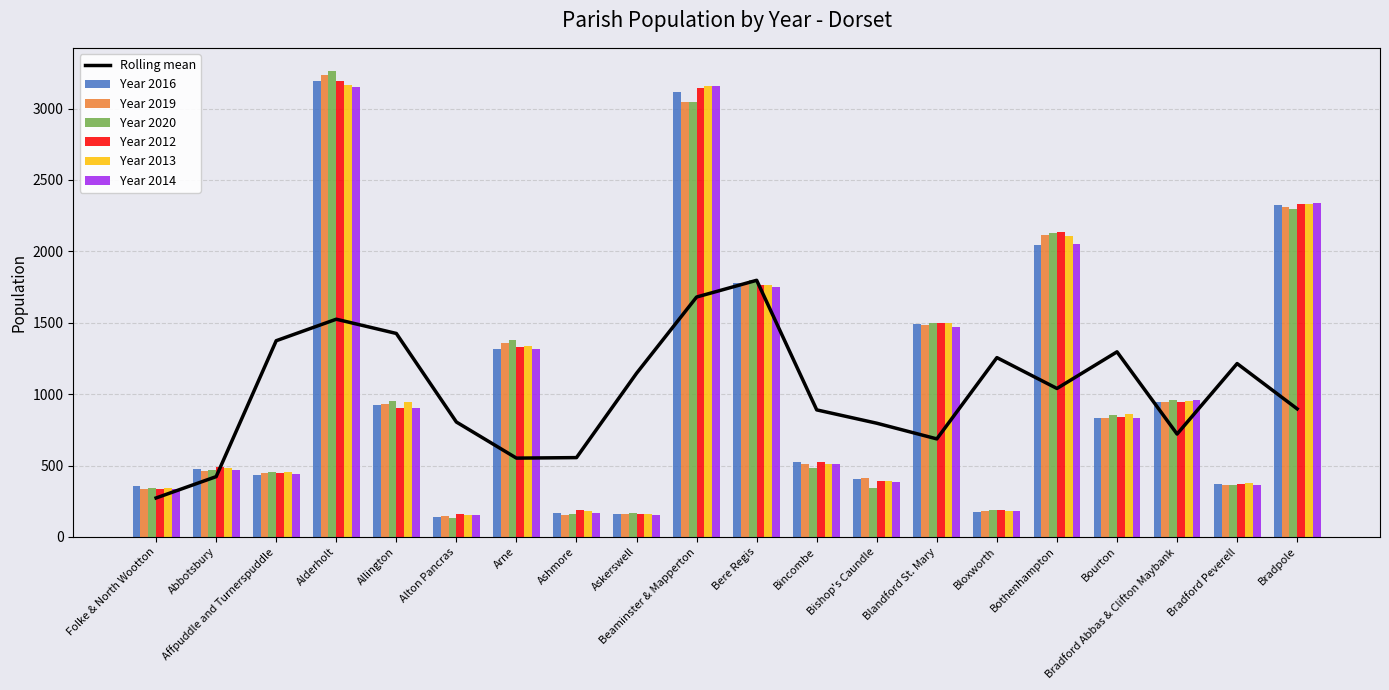

The value of Year 2016 at Bourton is 350. True or false?

False